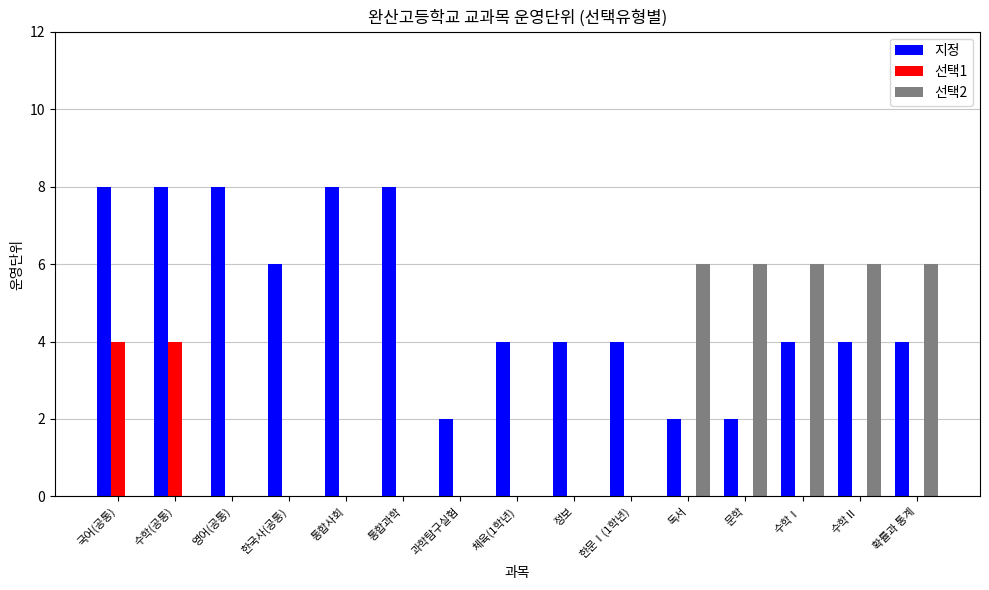

Reading left to right, what are all the values shown in this chart?

지정: 국어(공통)=8	수학(공통)=8	영어(공통)=8	한국사(공통)=6	통합사회=8	통합과학=8	과학탐구실험=2	체육(1학년)=4	정보=4	한문Ⅰ(1학년)=4	독서=2	문학=2	수학Ⅰ=4	수학Ⅱ=4	확률과 통계=4
선택1: 국어(공통)=4	수학(공통)=4	영어(공통)=0	한국사(공통)=0	통합사회=0	통합과학=0	과학탐구실험=0	체육(1학년)=0	정보=0	한문Ⅰ(1학년)=0	독서=0	문학=0	수학Ⅰ=0	수학Ⅱ=0	확률과 통계=0
선택2: 국어(공통)=0	수학(공통)=0	영어(공통)=0	한국사(공통)=0	통합사회=0	통합과학=0	과학탐구실험=0	체육(1학년)=0	정보=0	한문Ⅰ(1학년)=0	독서=6	문학=6	수학Ⅰ=6	수학Ⅱ=6	확률과 통계=6